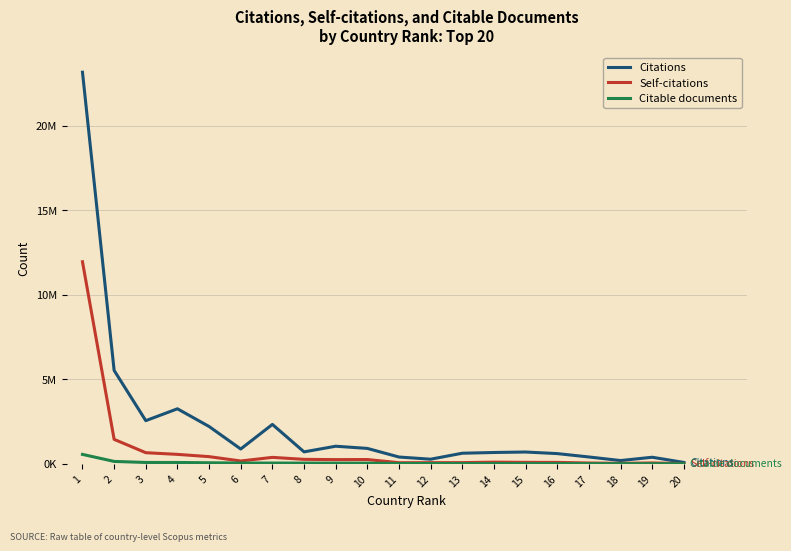

Rank the series by their maximum value, from highest to lowest.

Citations, Self-citations, Citable documents